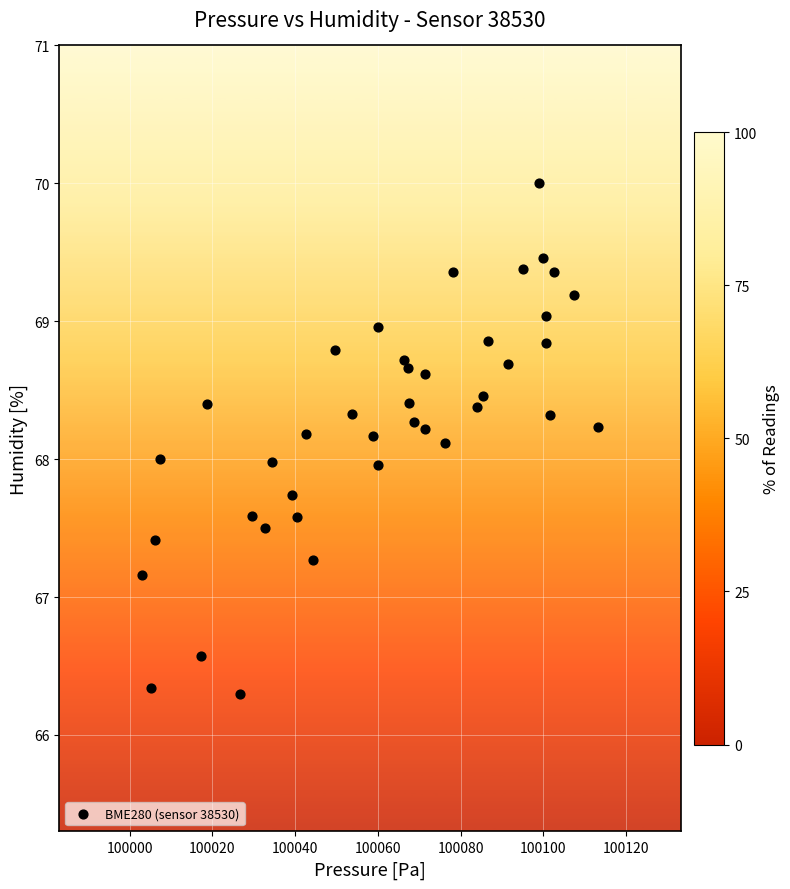

What is the range of X values (max minus min)?

110.2